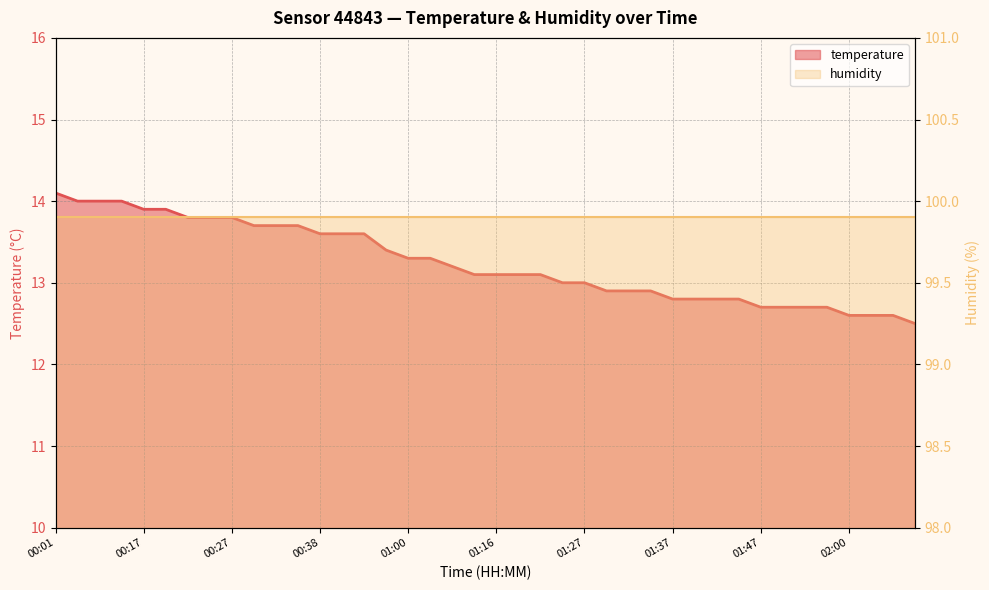

What is the maximum value shown in the chart?

14.1